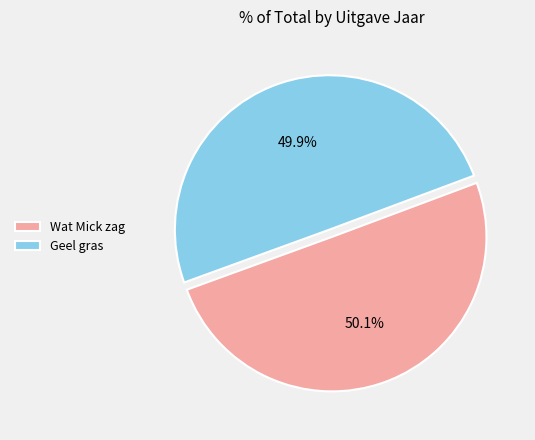

Is it true that Geel gras is 61% of the pie?

False